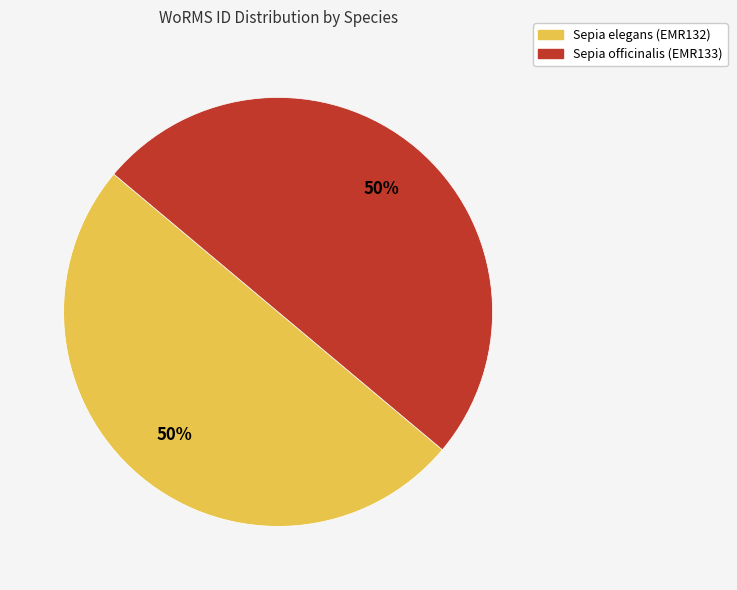

Combined, do Sepia elegans (EMR132) and Sepia officinalis (EMR133) account for over 50%?

Yes